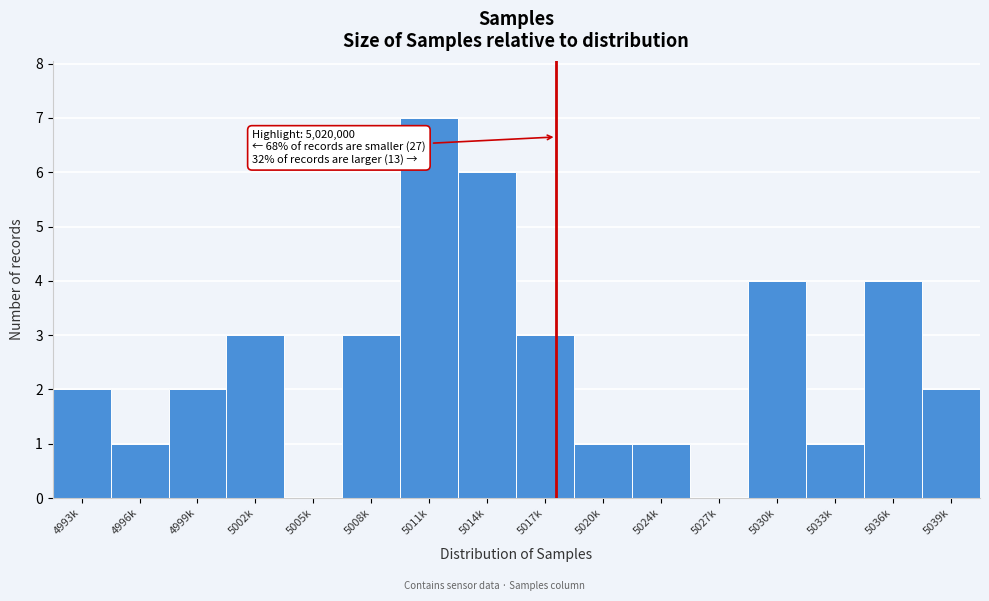

Reading right to left, what are all the values shown in this chart?

5039k=2	5036k=4	5033k=1	5030k=4	5027k=0	5024k=1	5020k=1	5017k=3	5014k=6	5011k=7	5008k=3	5005k=0	5002k=3	4999k=2	4996k=1	4993k=2